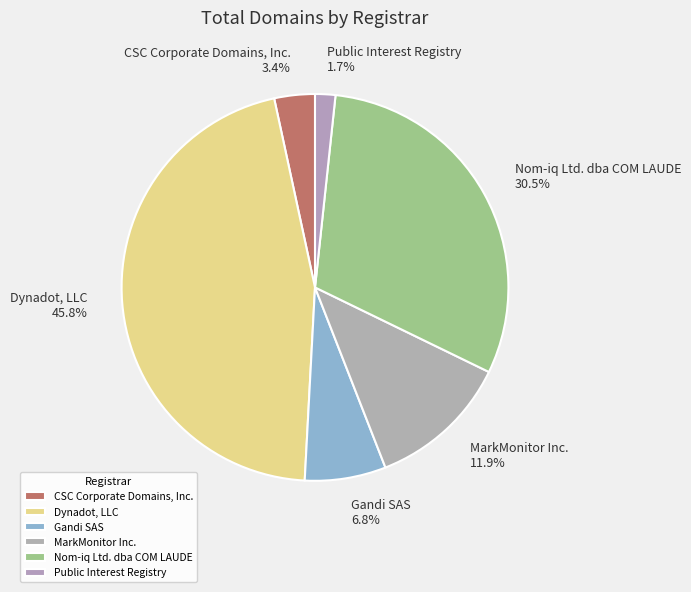

Rank the categories by value from highest to lowest.

Dynadot, LLC, Nom-iq Ltd. dba COM LAUDE, MarkMonitor Inc., Gandi SAS, CSC Corporate Domains, Inc., Public Interest Registry